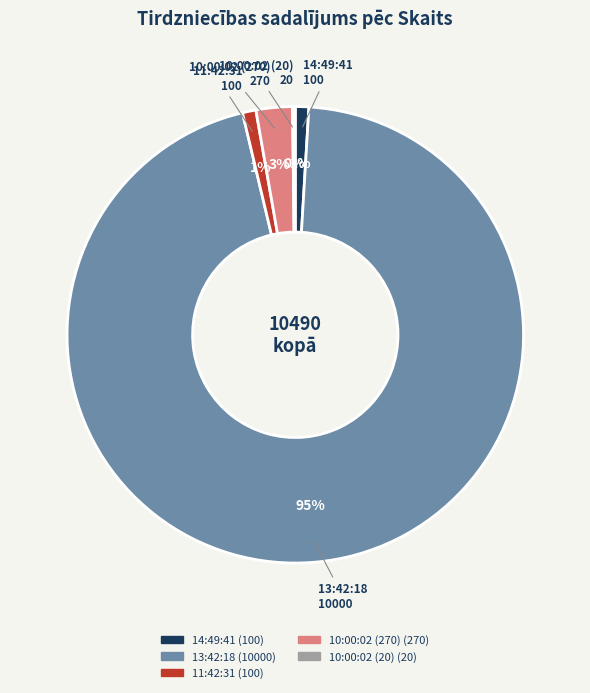

True or false: 14:49:41 accounts for 1% of the total.

True